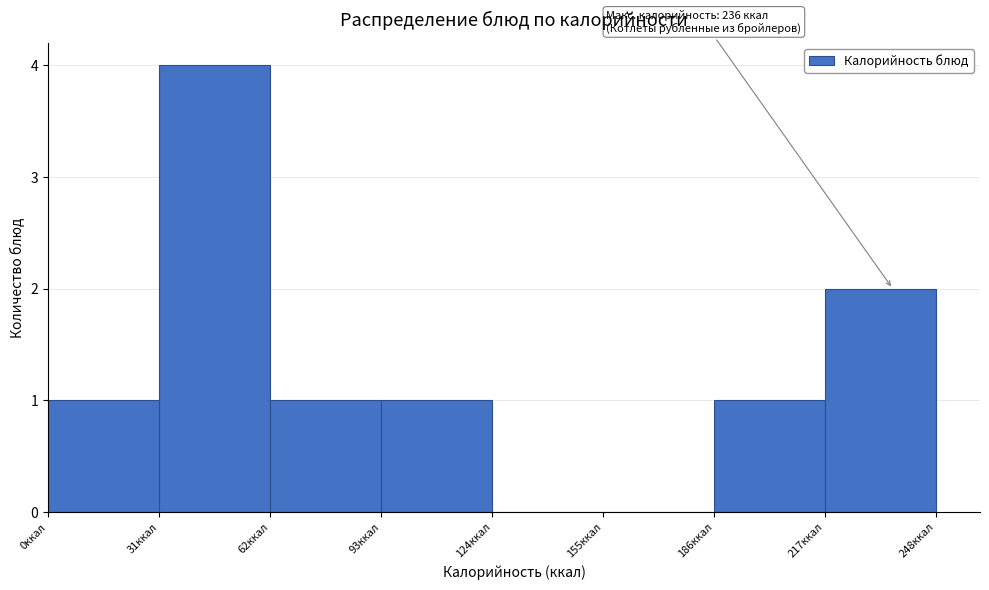

Over which range of the x-axis is the bar tallest?

31 to 62